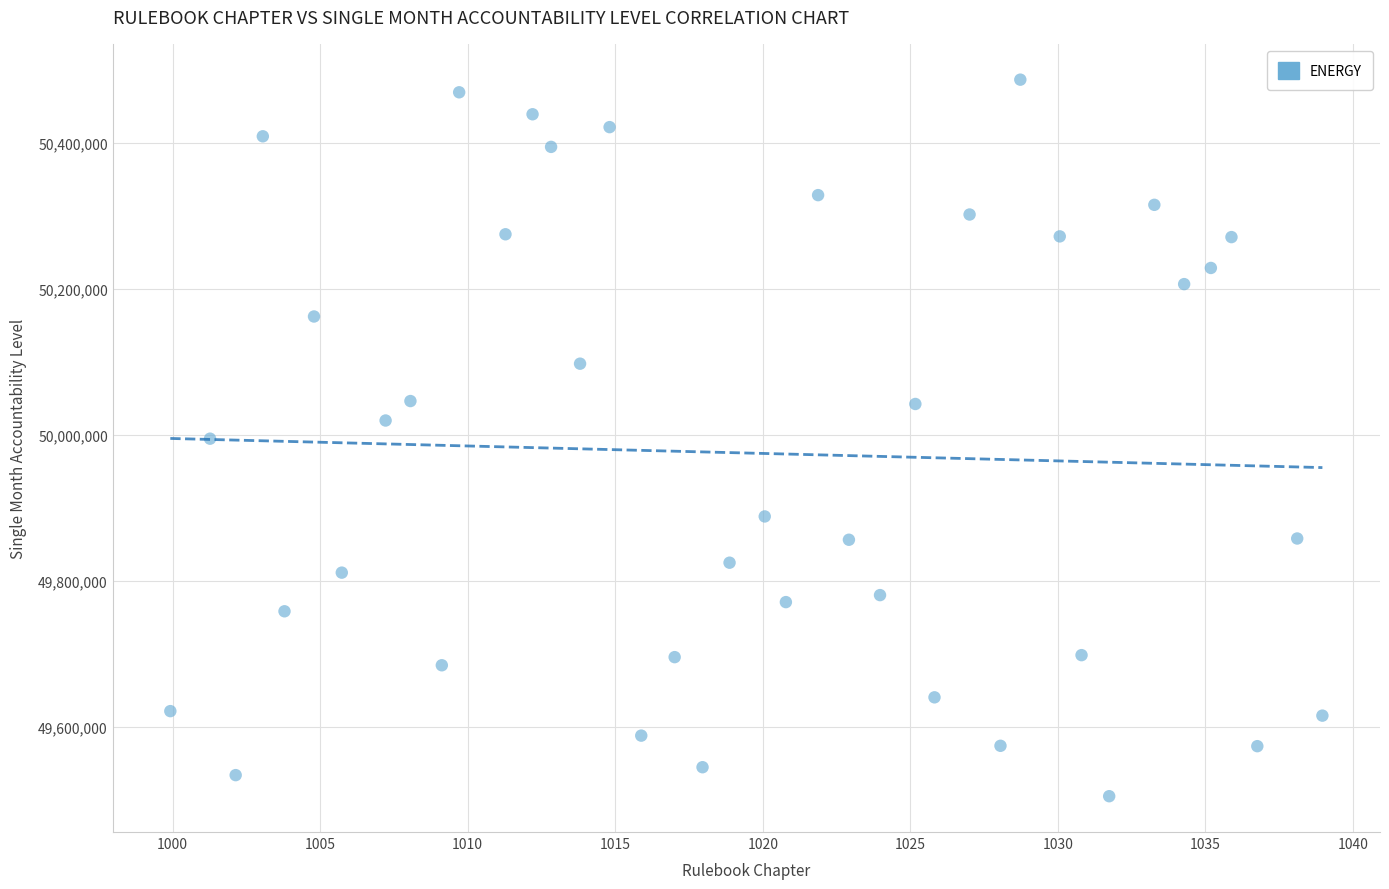

What is the range of X values (max minus min)?

39.0